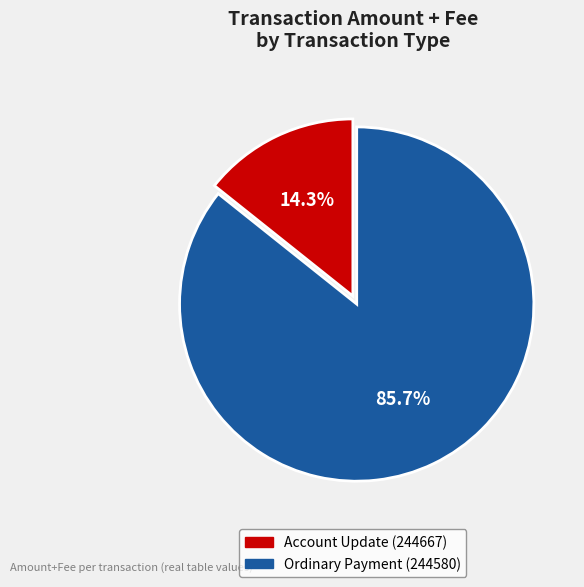

How many slices are in this pie chart?

2